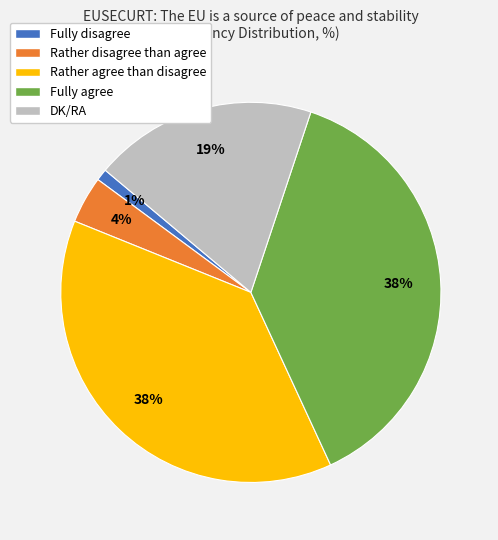

Is there a majority slice in this chart?

No